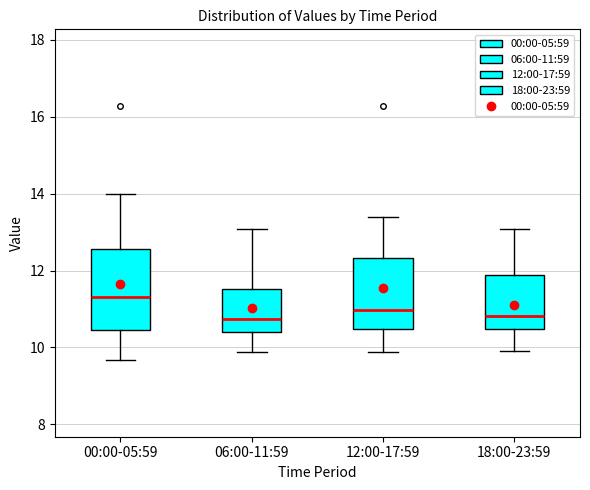

Reading left to right, read every box against the y-axis: the position of its median line, the range the box covers, and the ends of its whiskers. The values are not printed on the chart, so give them approximately, as read against the axis.

00:00-05:59: median 11.4, box 10.4 to 12.6, whiskers 9.6 to 14.0
06:00-11:59: median 10.8, box 10.4 to 11.6, whiskers 9.8 to 13.0
12:00-17:59: median 11.0, box 10.4 to 12.4, whiskers 9.8 to 13.4
18:00-23:59: median 10.8, box 10.4 to 11.8, whiskers 10.0 to 13.0